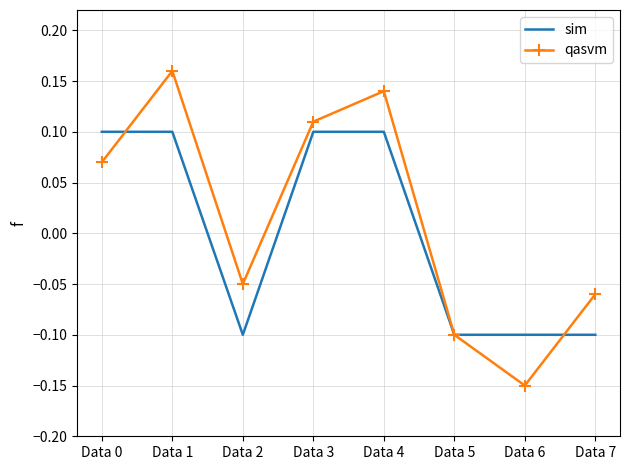

Where is qasvm nearest to the value 0?

Data 2